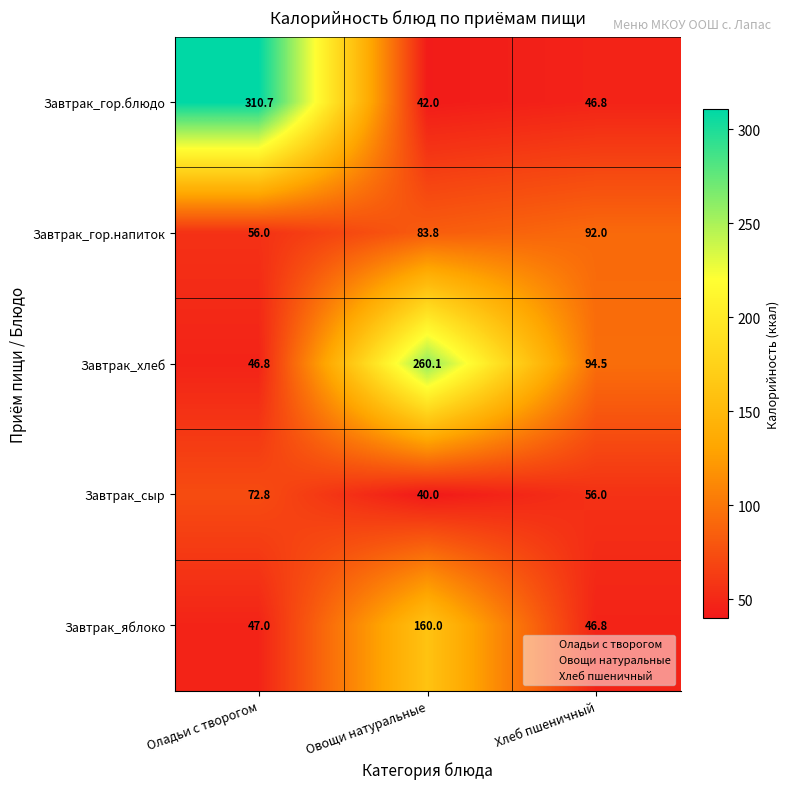

At Овощи натуральные, list the series in order from largest to smallest.

Завтрак_хлеб, Завтрак_яблоко, Завтрак_гор.напиток, Завтрак_гор.блюдо, Завтрак_сыр